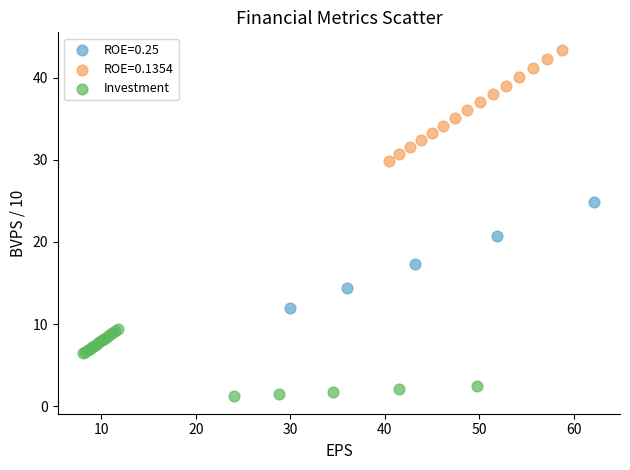

Which series reaches the maximum Y coordinate?

ROE=0.1354